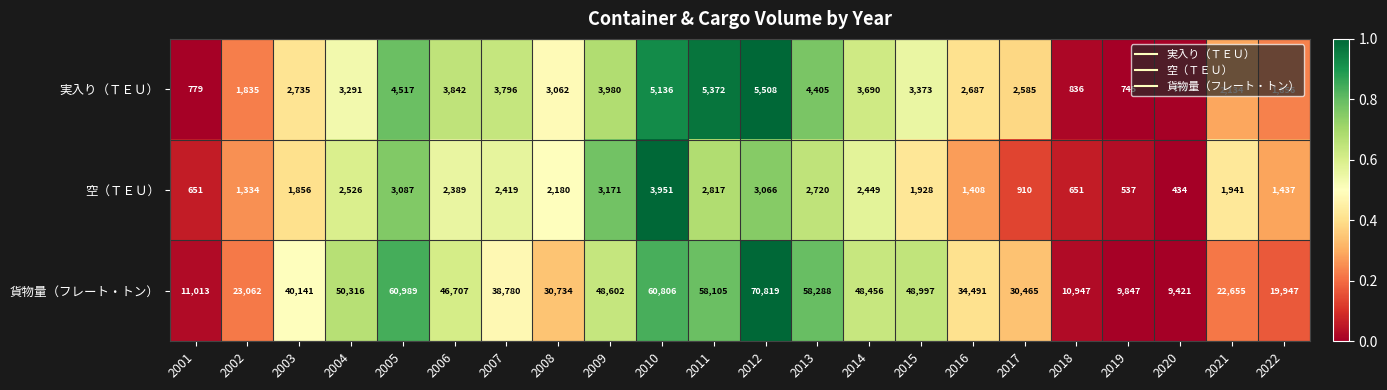

What is the difference between the maximum and minimum values in the 空（ＴＥＵ） series?

3517